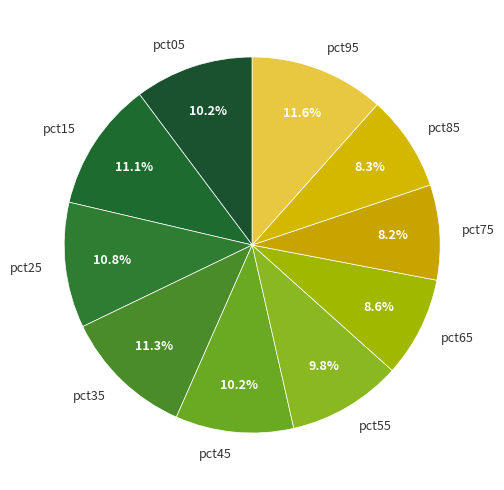

What percentage do pct35 and pct15 together represent?

22.4%